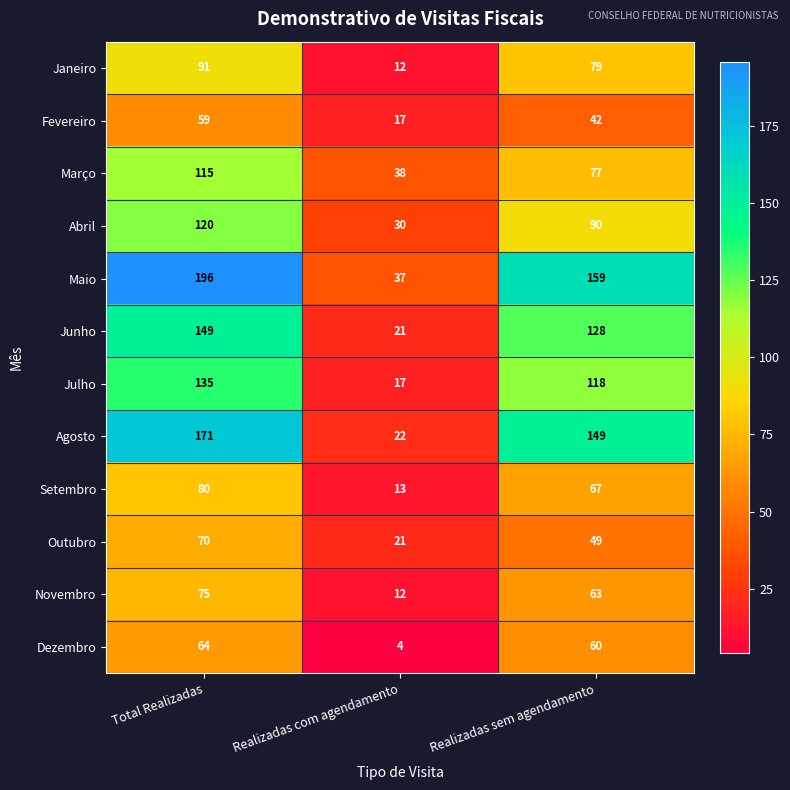

At which category is the sum across all series the highest?

Total Realizadas